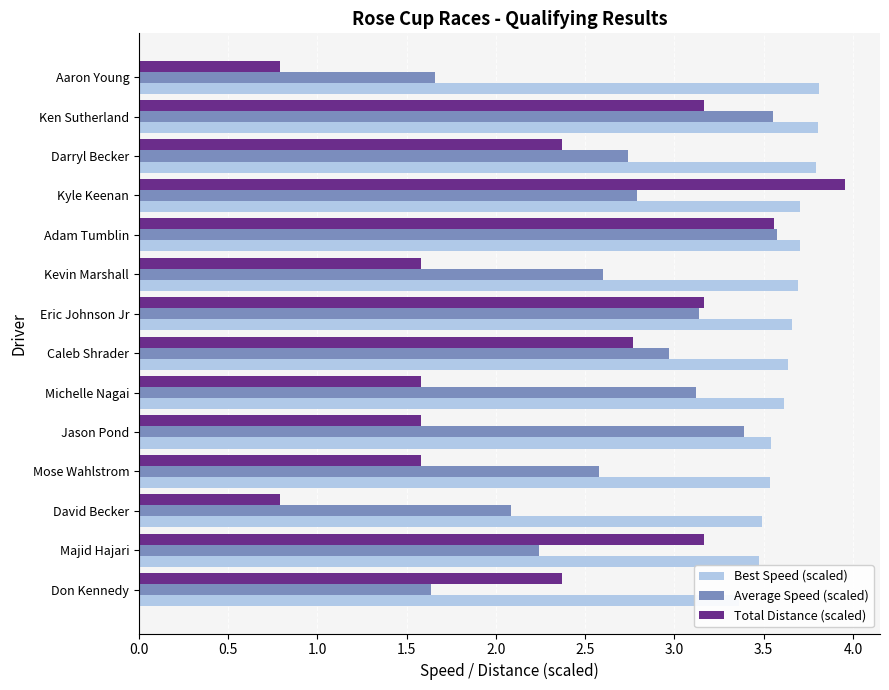

What is the difference between the maximum and second lowest values in the Total Distance (scaled) series?

3.2